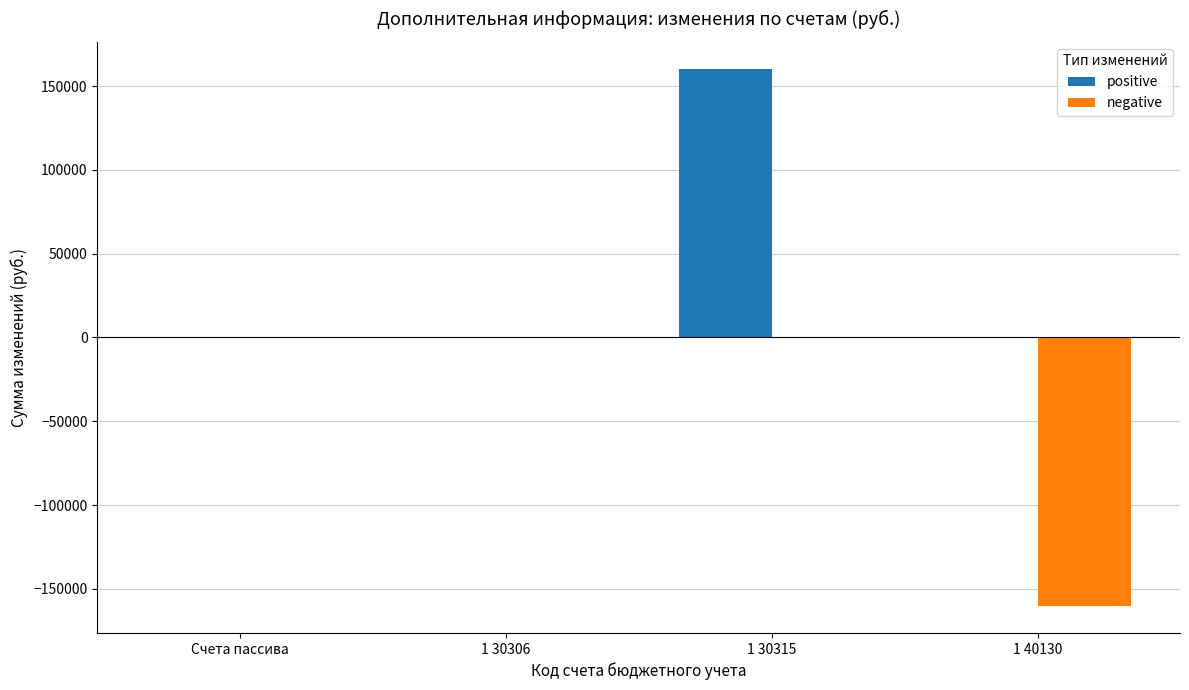

How many series are shown in this chart?

2